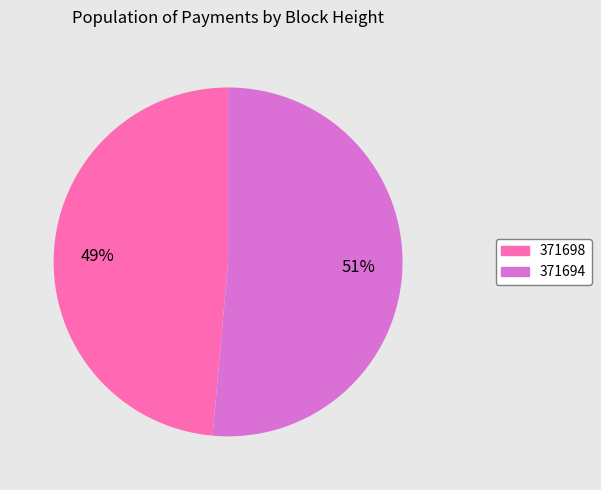

To the nearest percent, what percentage of the pie is 371698?

49%